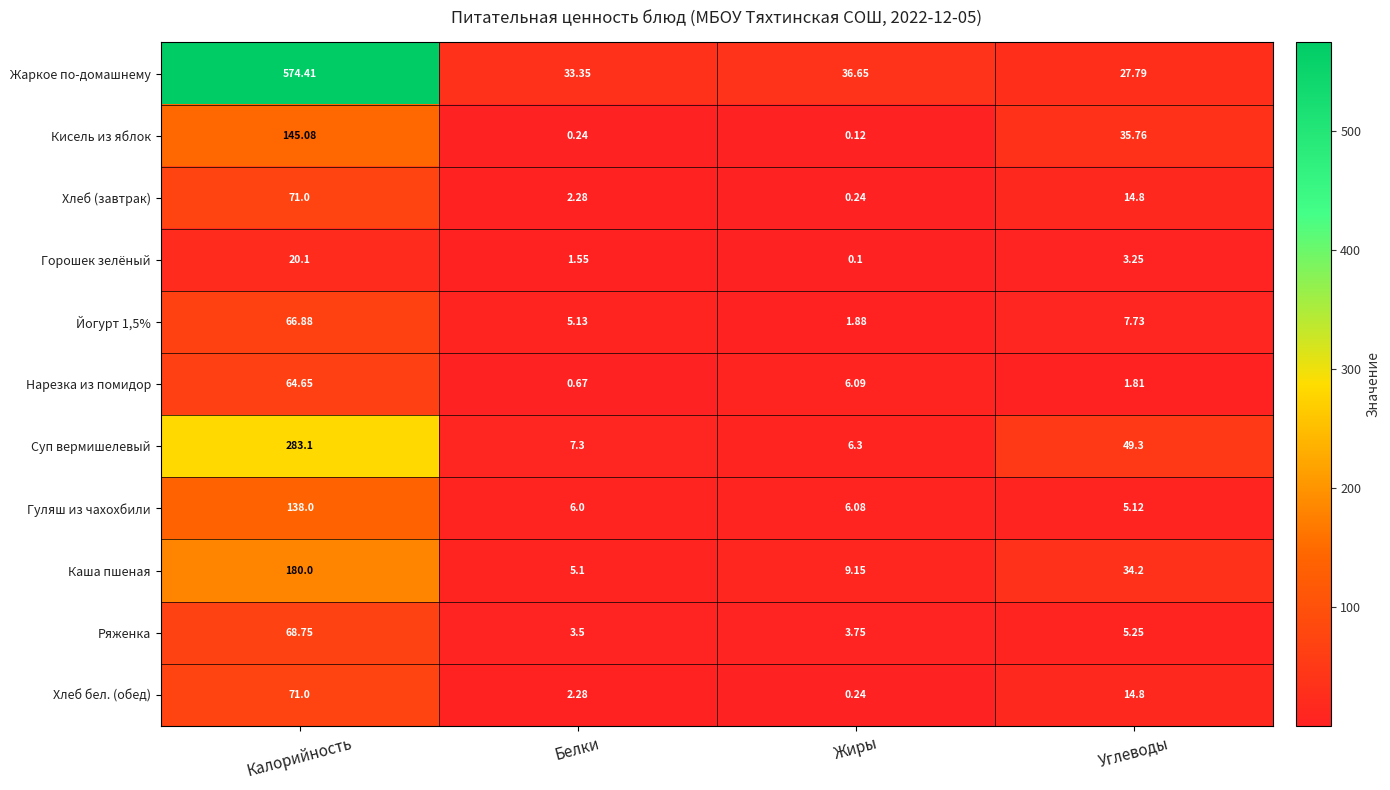

Is the value of Хлеб бел. (обед) at Жиры greater than the value of Нарезка из помидор at Белки?

No